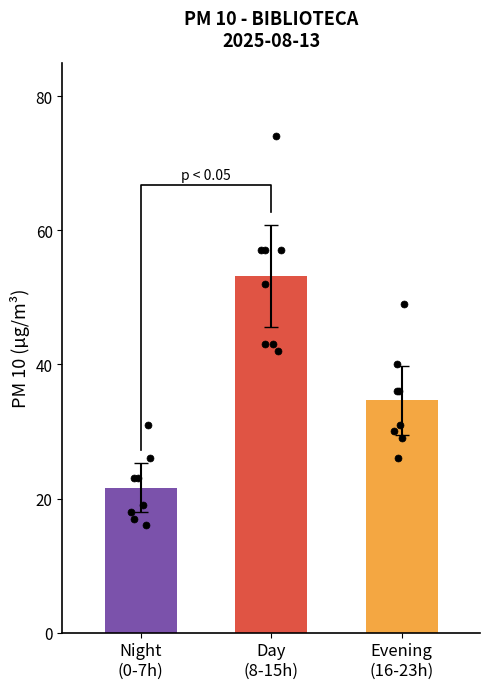

Which series has the largest total across all categories?

PM 10